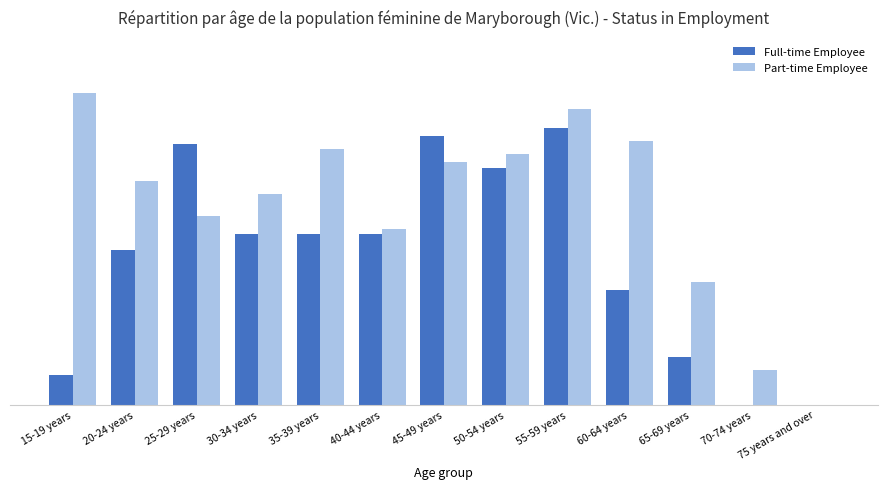

What is the difference between the Full-time Employee values at 15-19 years and 20-24 years?

47